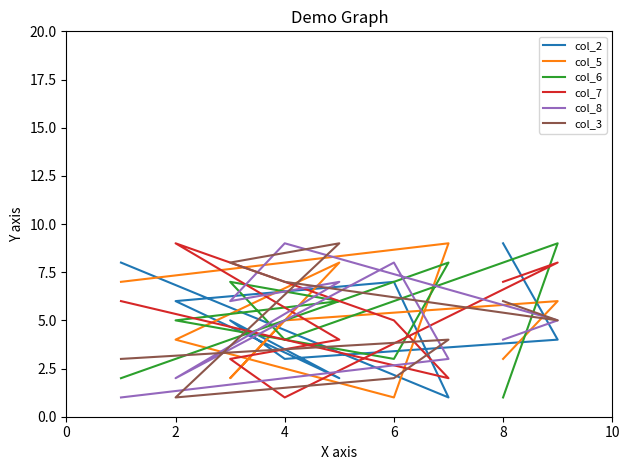

Does the chart have visible grid lines?

No